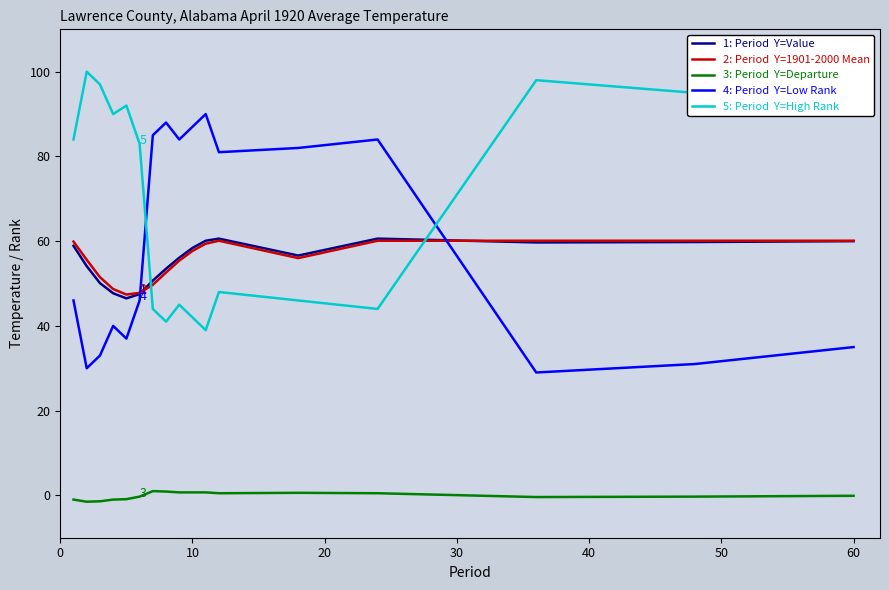

What is the greatest value displayed?

100.0